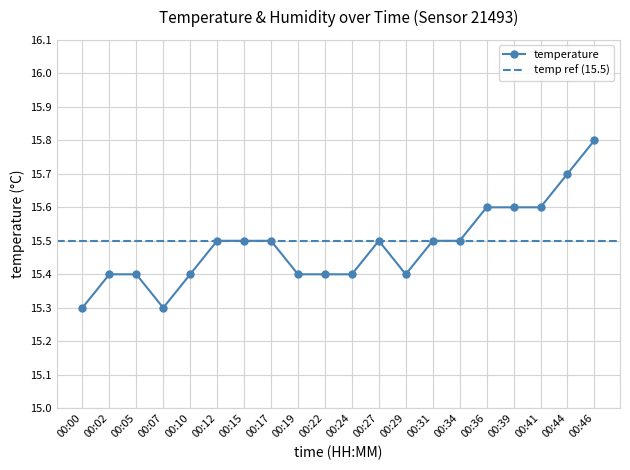

Where is the data nearest to the value 15?

00:00